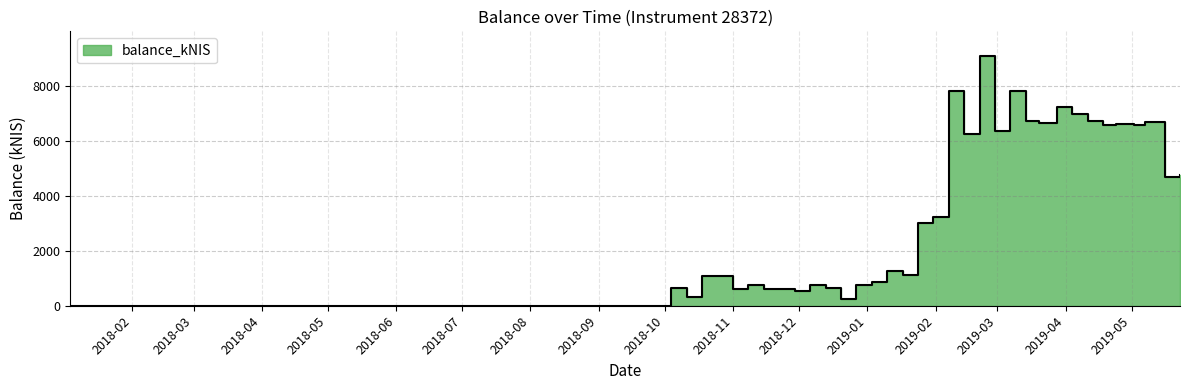

How many interior local peaks (higher than both neighbors) does the data have?

12